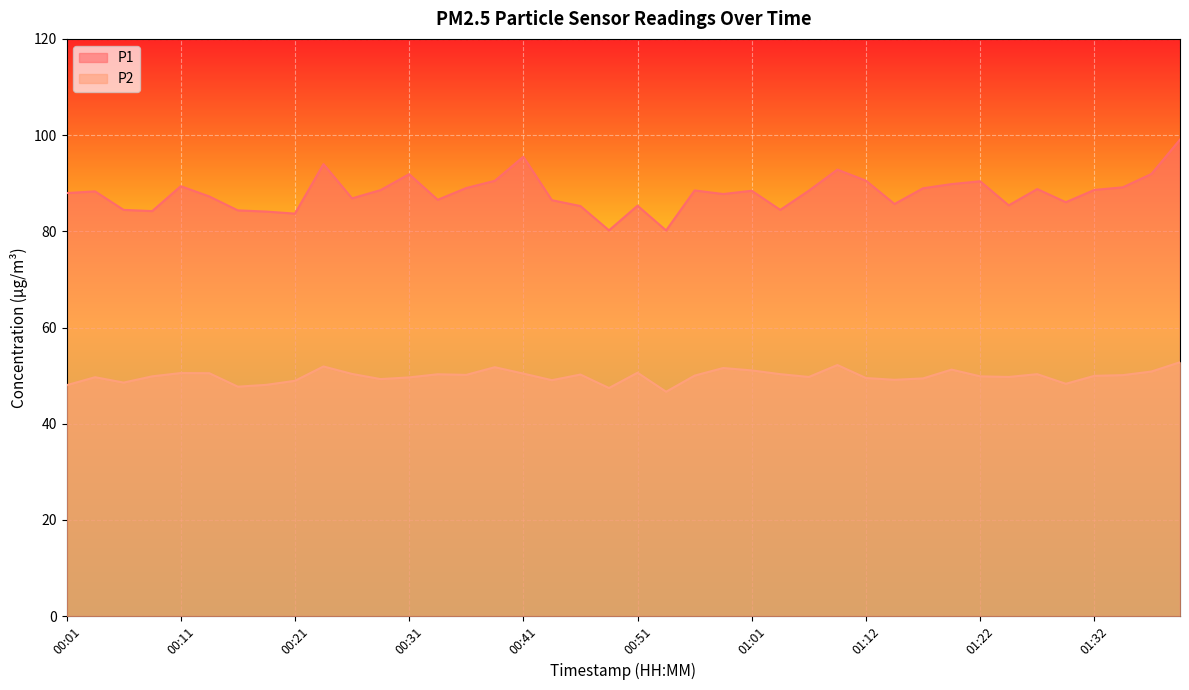

True or false: P1 has more than 0 interior local peaks.

True